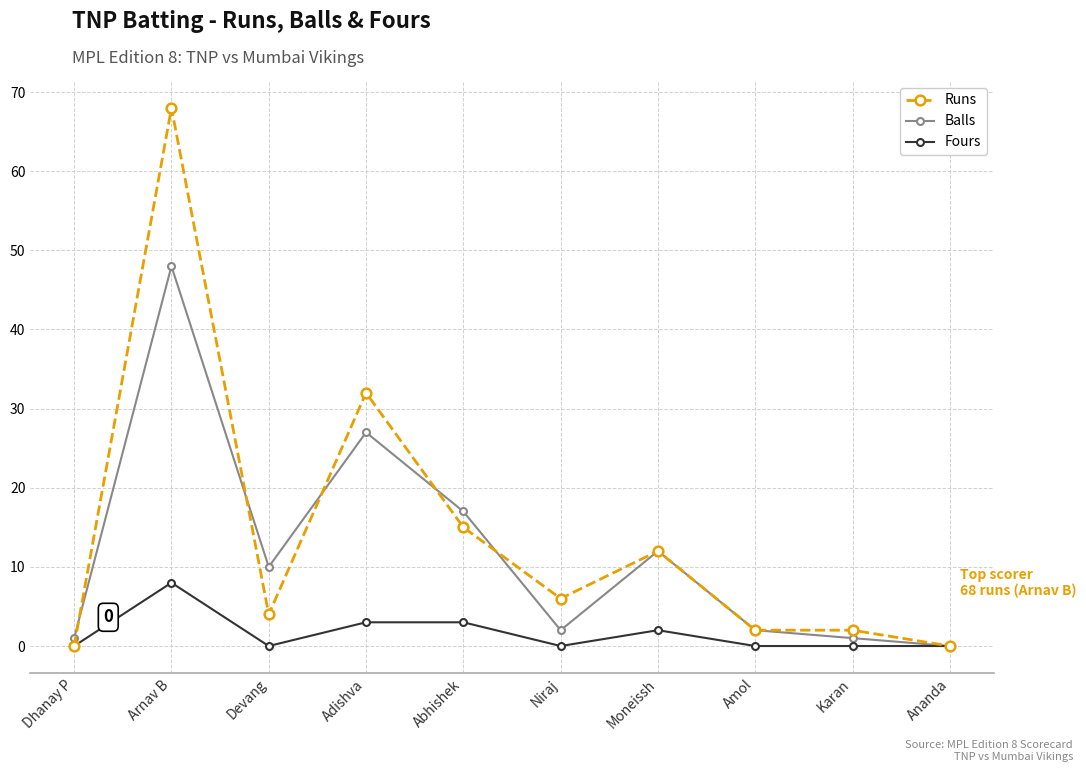

The Fours series shows 0 at Ananda. True or false?

True